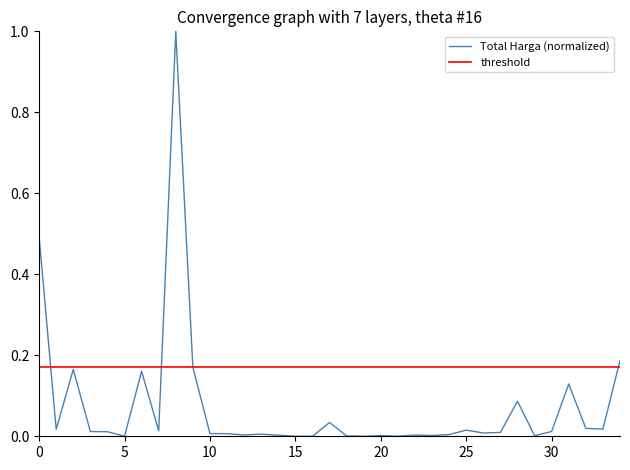

The chart shows a value of 0.0 at 20. True or false?

True